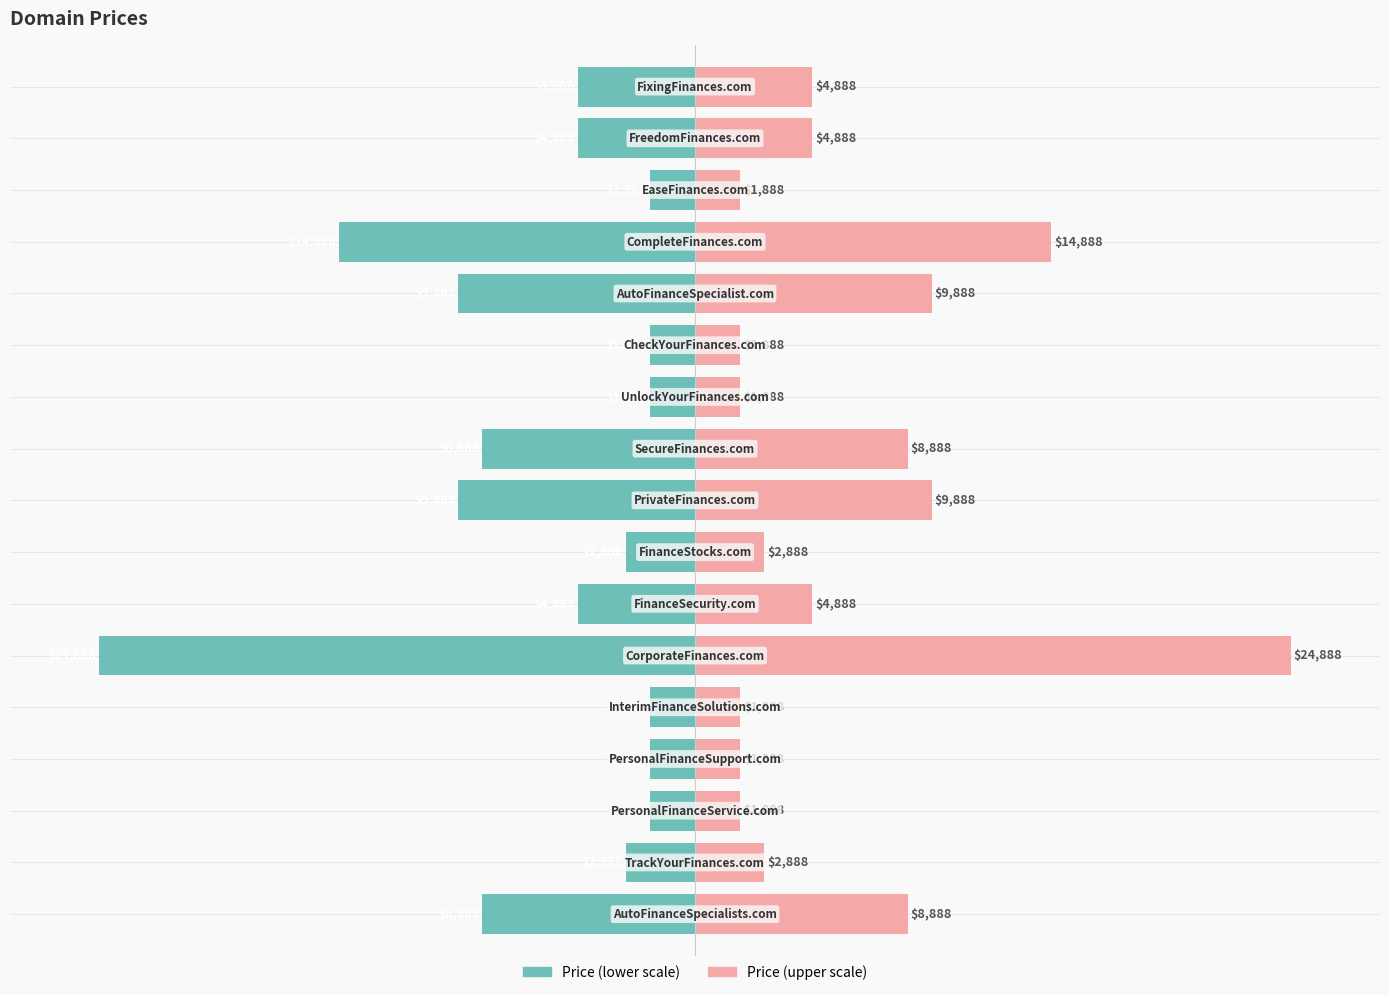

Which series has the largest total across all categories?

Price (right)